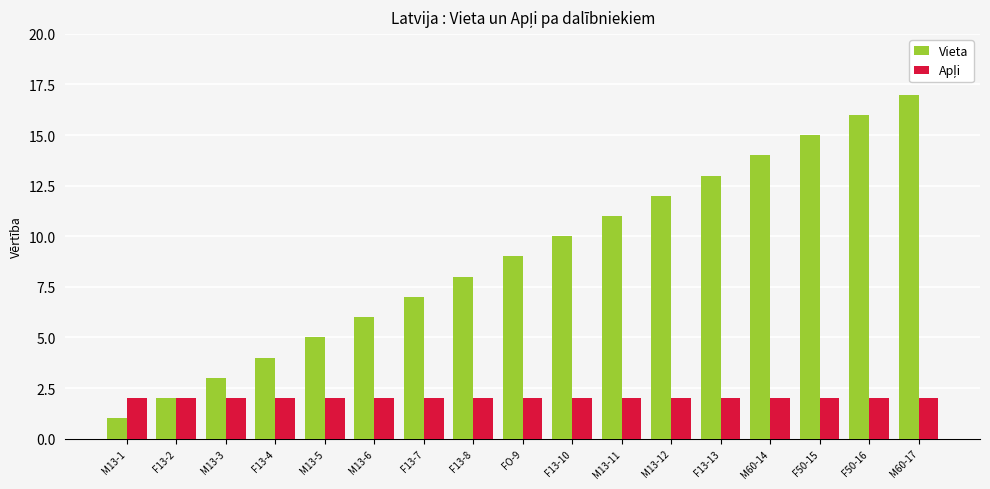

The Vieta series shows 7 at F13-7. True or false?

True